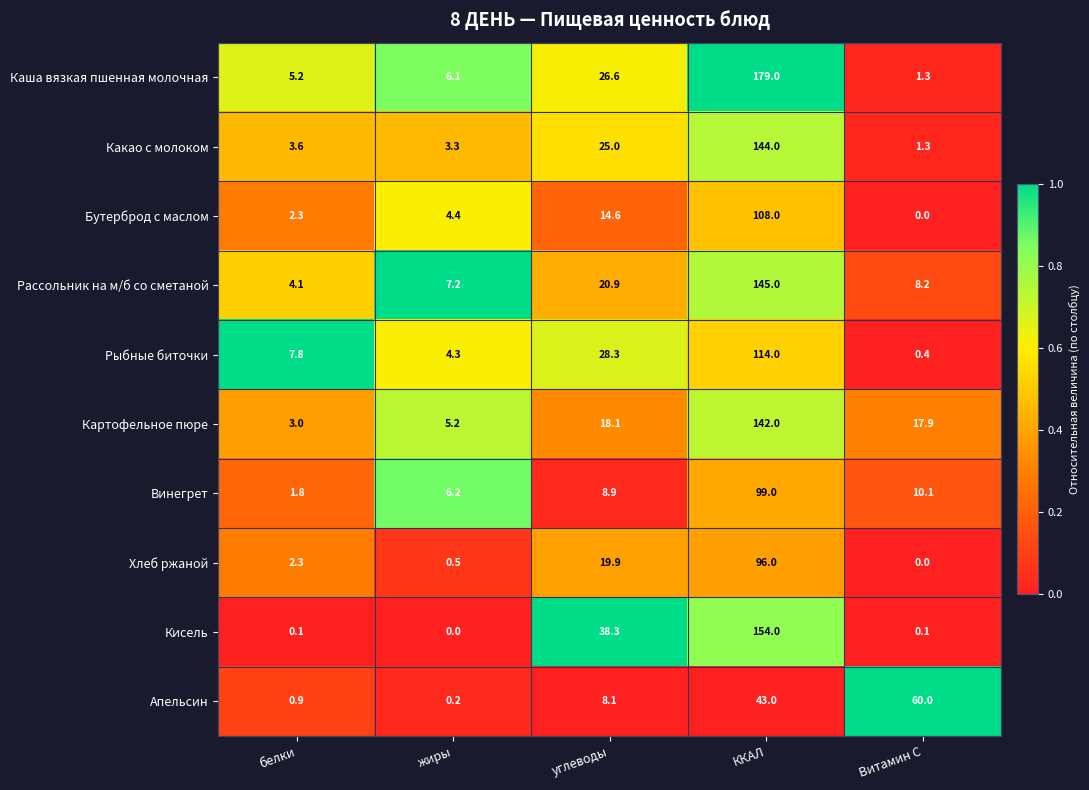

At which label is Кисель closest to 77?

углеводы